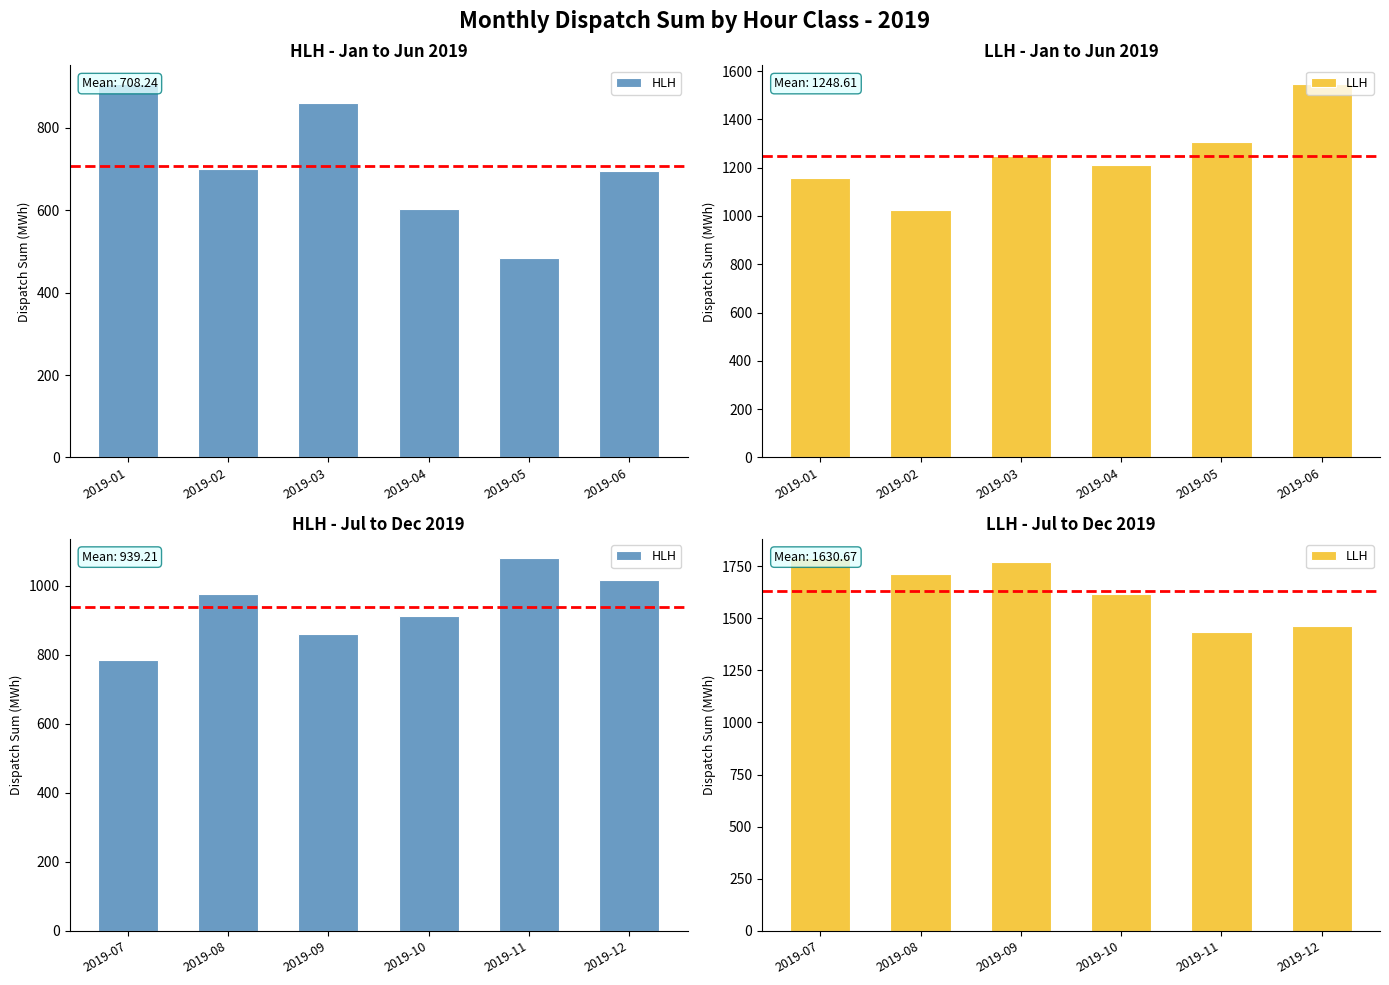

What is the average value of the LLH series?

1630.7